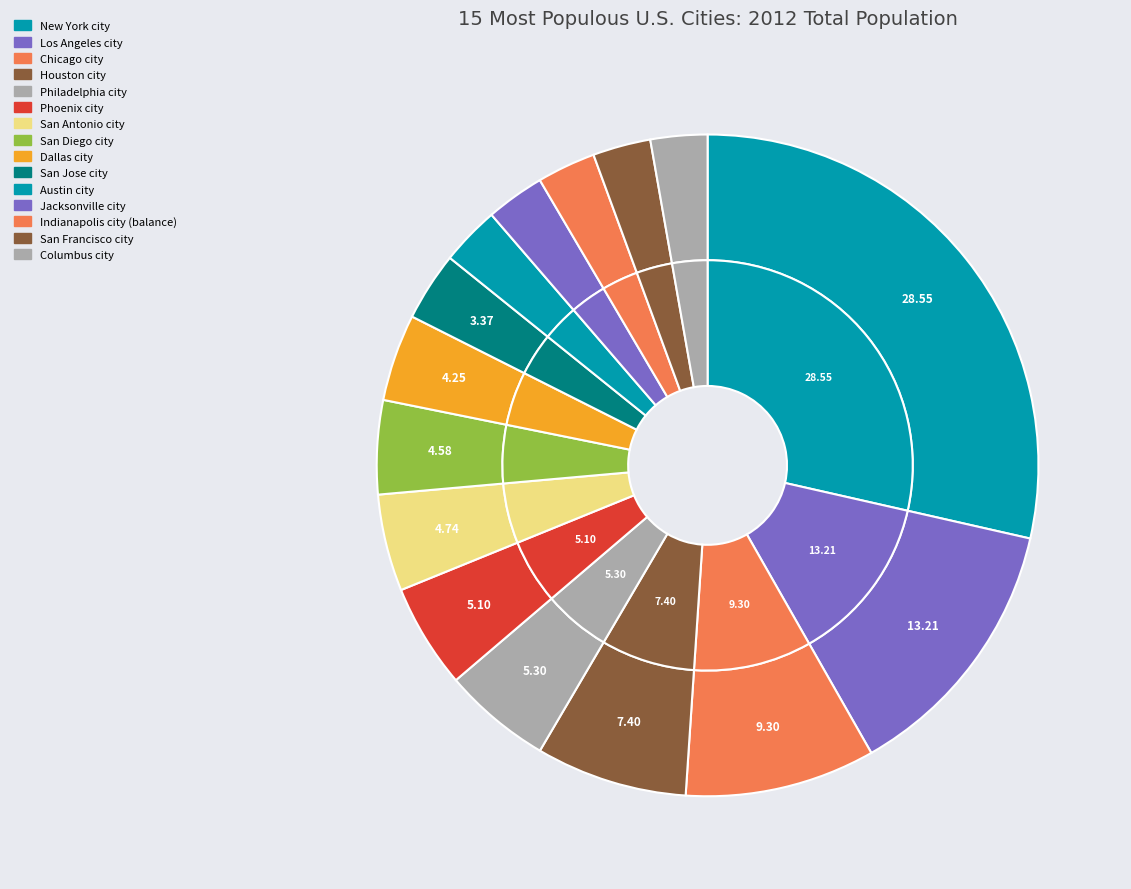

To the nearest percent, what is the difference between the Austin city and Philadelphia city slice percentages?

2%